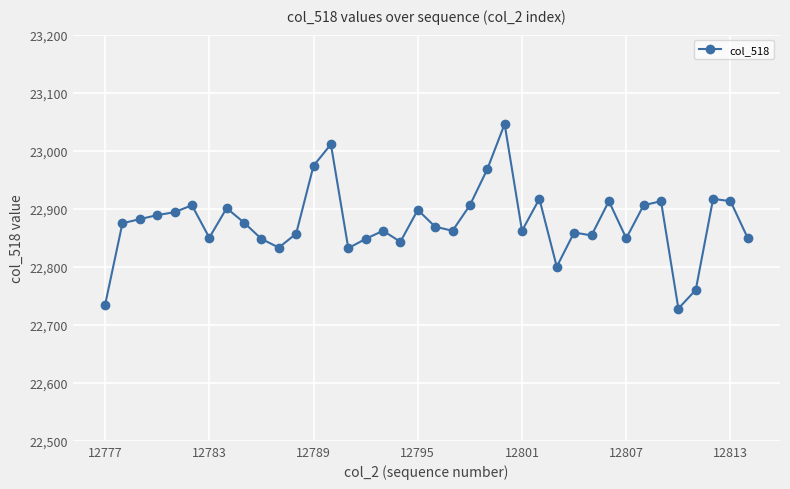

True or false: the data has more than 2 interior local peaks.

True